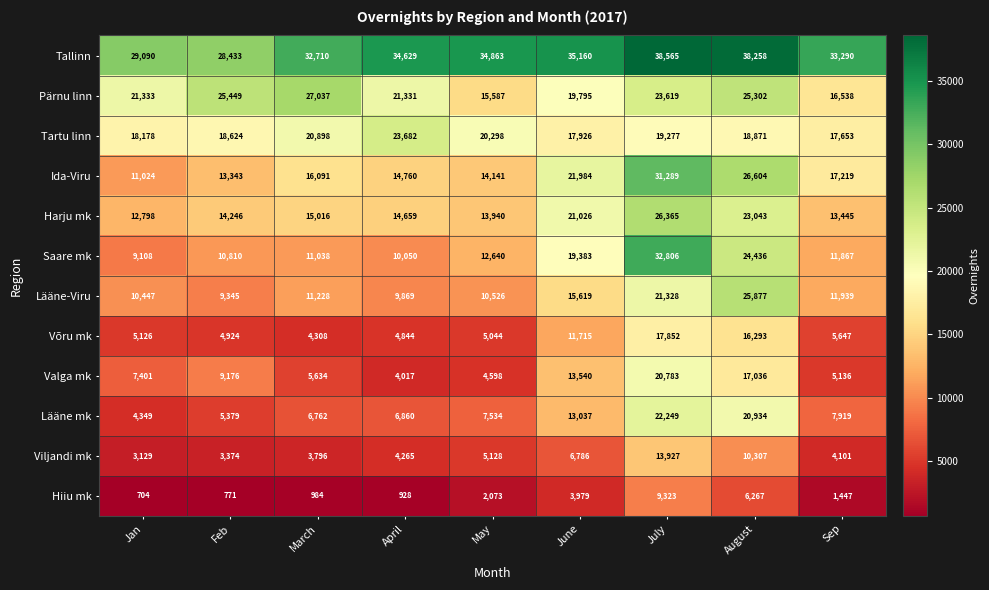

Which series has the largest total across all categories?

Tallinn